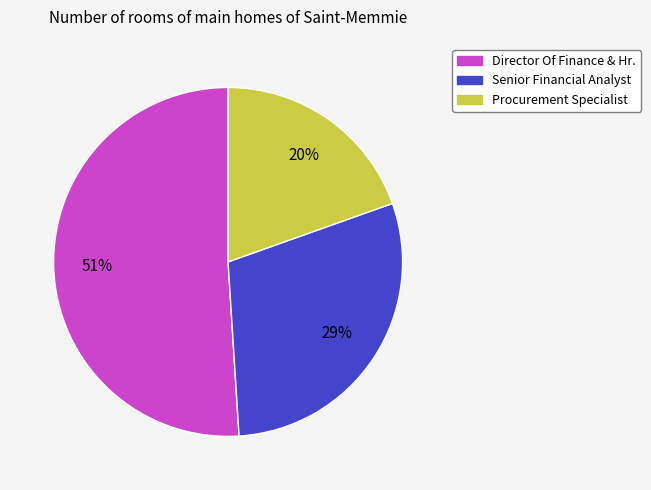

What percentage is the Director Of Finance & Hr. slice, to the nearest percent?

51%